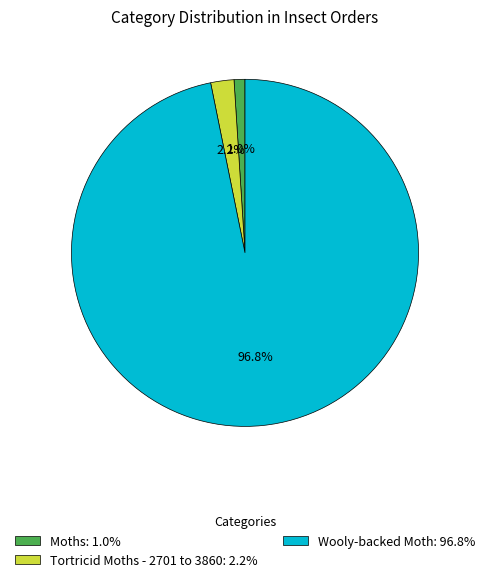

How much of the chart is everything except Moths?

99.0%